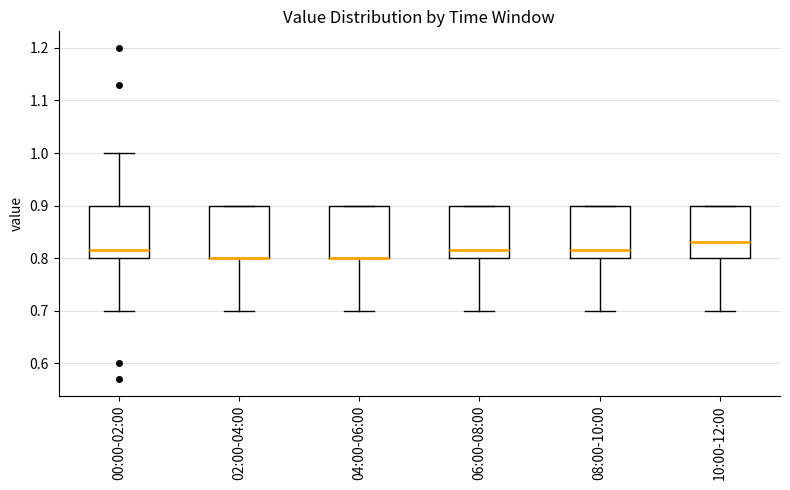

Where is the lower edge of the box for 10:00-12:00 on the y-axis? The values are not printed on the chart, so give them approximately, as read against the axis.

0.80